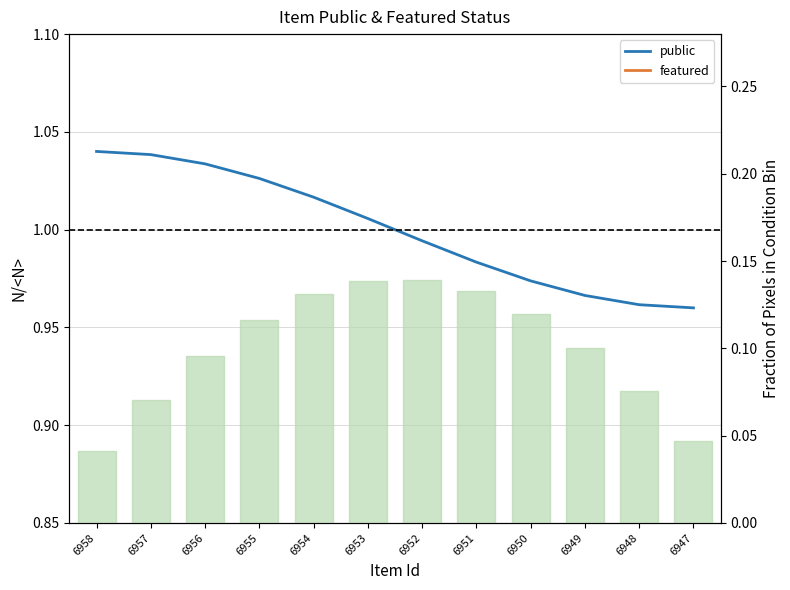

What is the total value across all series at 6958?

1.2